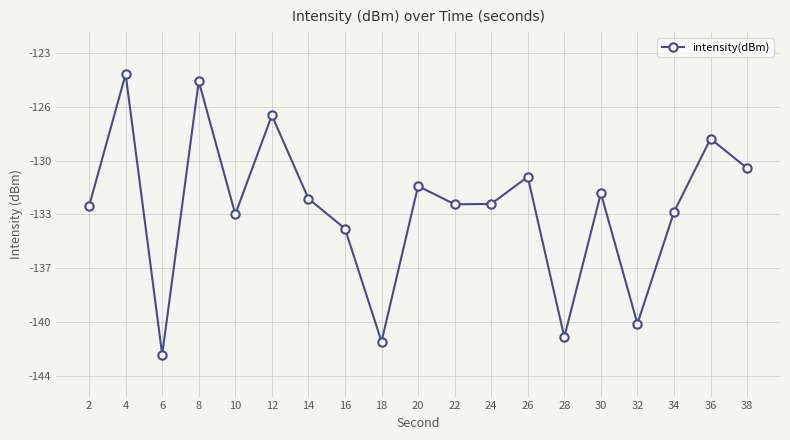

Does the chart display data point markers on the line(s)?

Yes